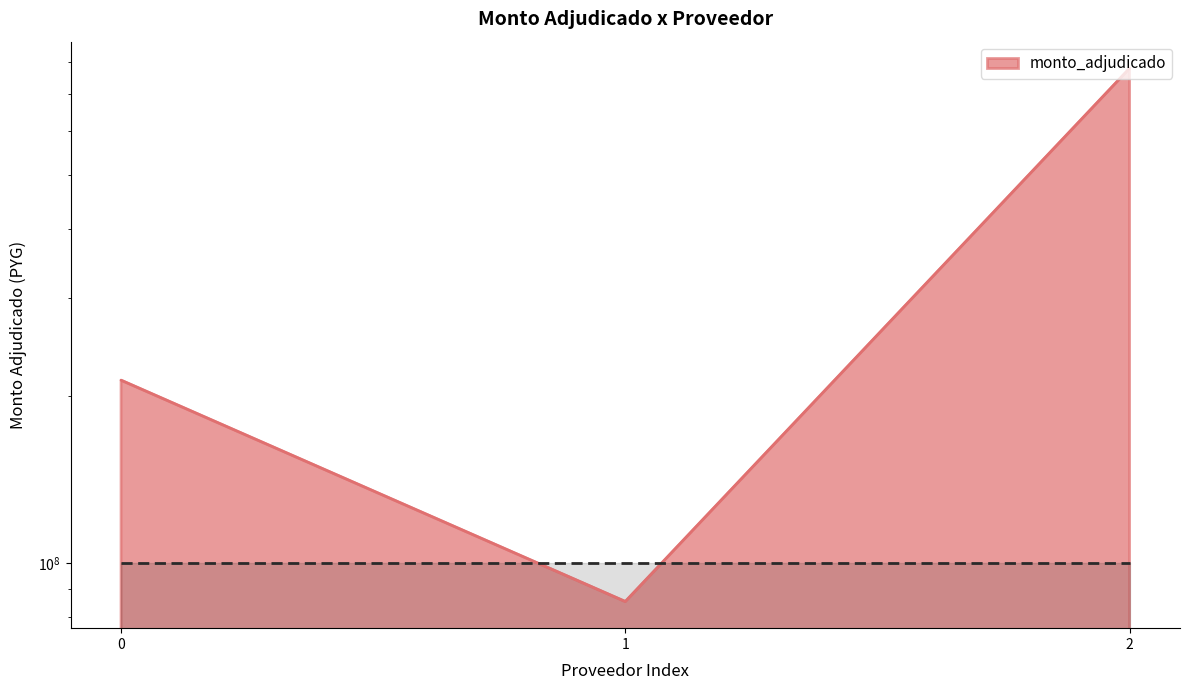

Does the chart display data point markers on the line(s)?

No